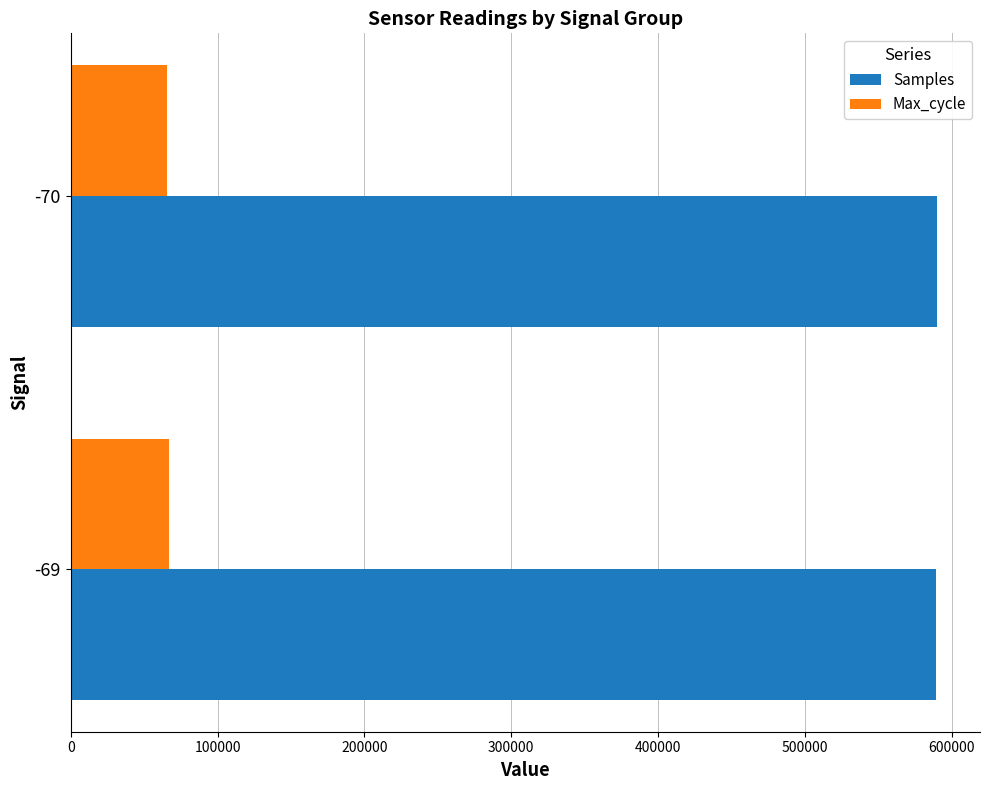

What are all the series names shown in the legend?

Samples, Max_cycle